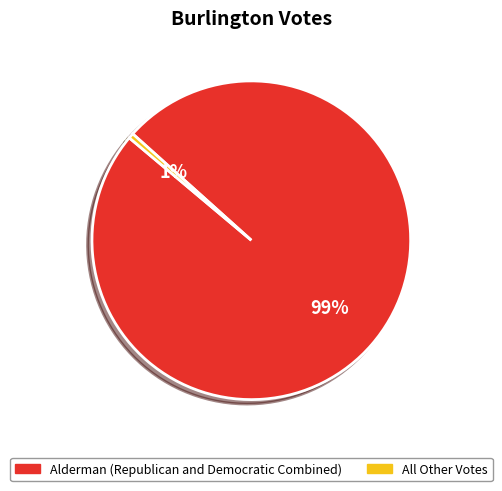

Does any single category account for the majority?

Yes